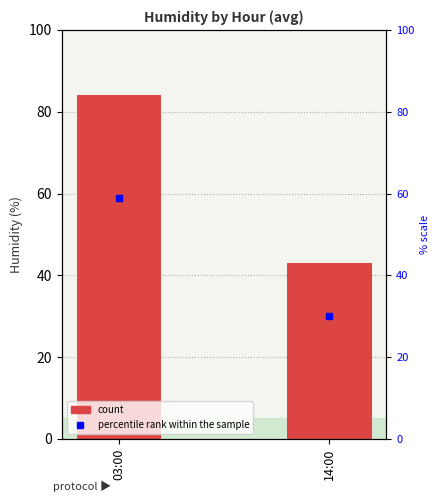

At which label is the value closest to 63?

14:00